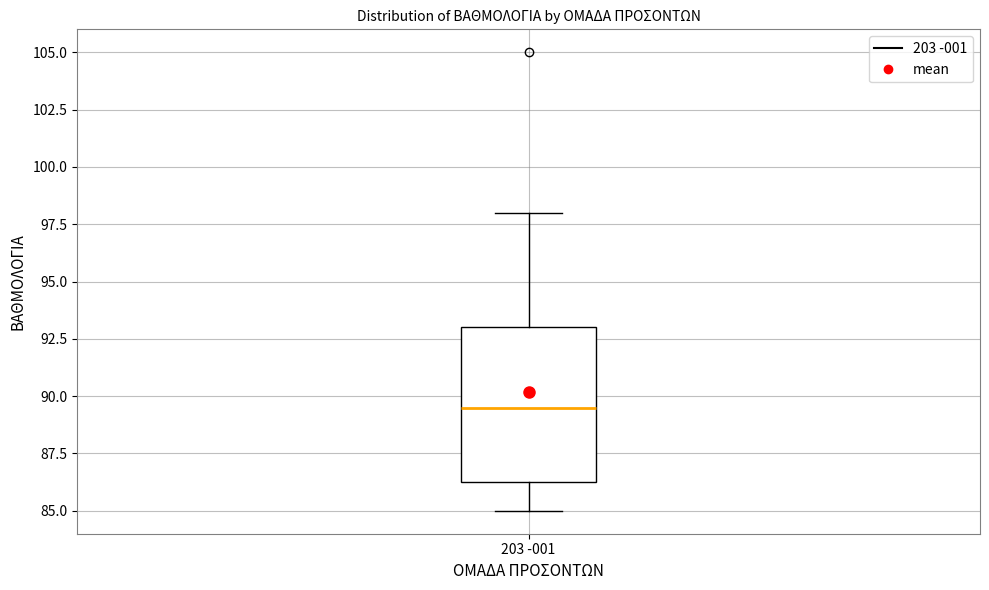

Transcribe this box plot: give where the median line is, the range the box spans, and where the two whiskers end, as read against the y-axis. The values are not printed on the chart, so give them approximately, as read against the axis.

median 89.5, box 86.5 to 93.0, whiskers 85.0 to 98.0